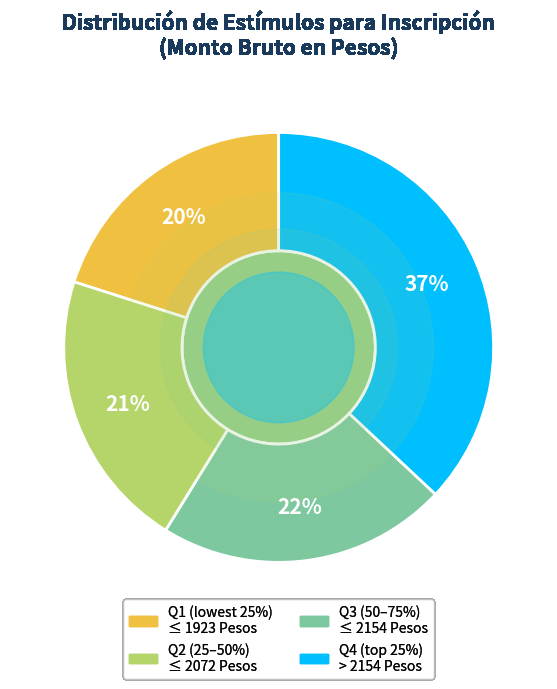

Approximately how many times larger is the value at Q2 (25–50%) ≤ 2072 Pesos compared to Q1 (lowest 25%) ≤ 1923 Pesos?

1.1